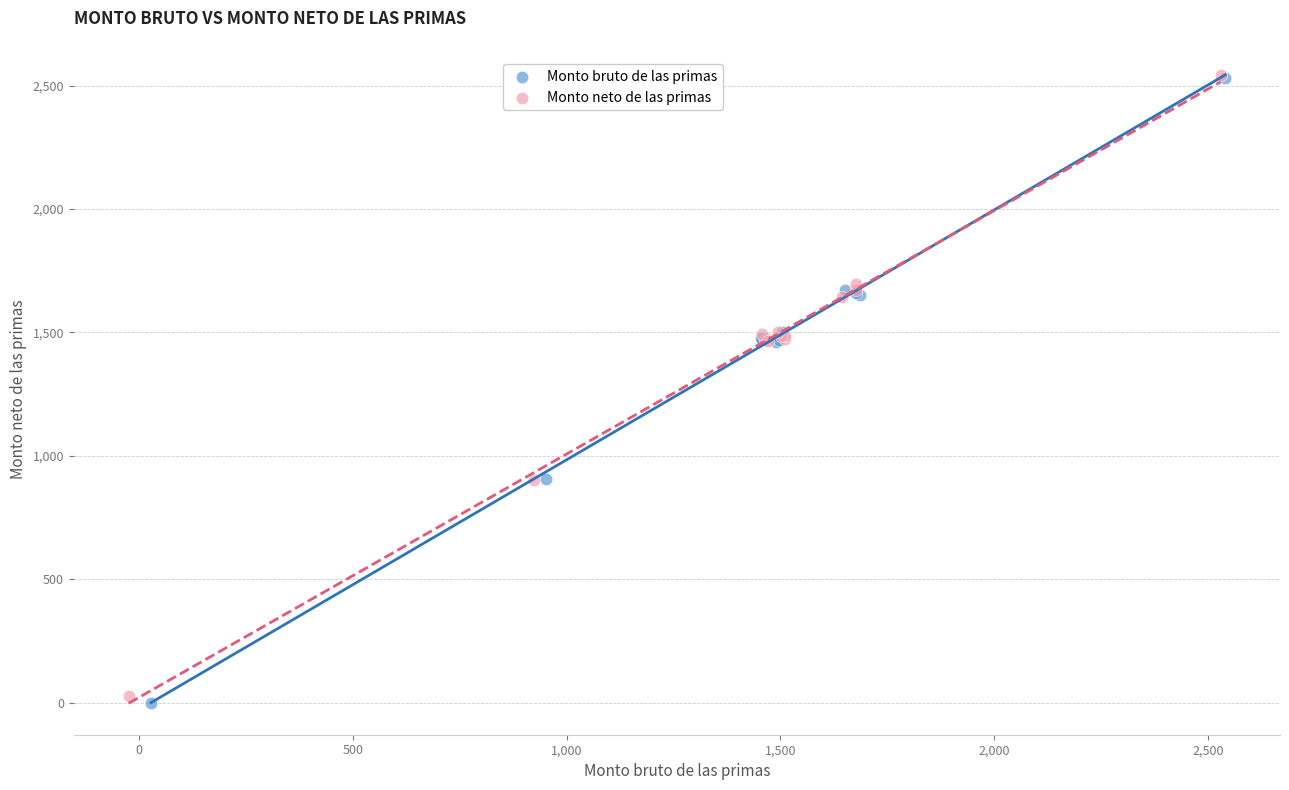

Which series has the widest spread of Y values?

Monto bruto de las primas